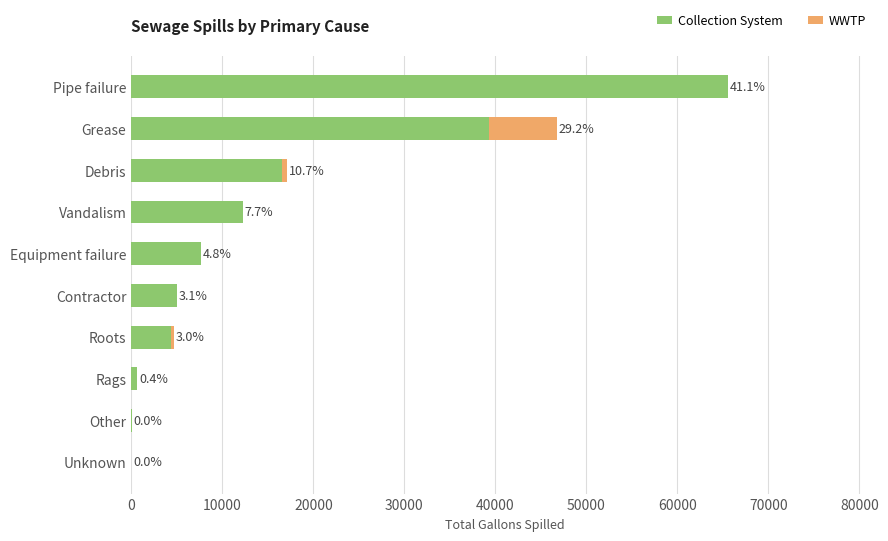

What are all the series names shown in the legend?

Collection System, WWTP